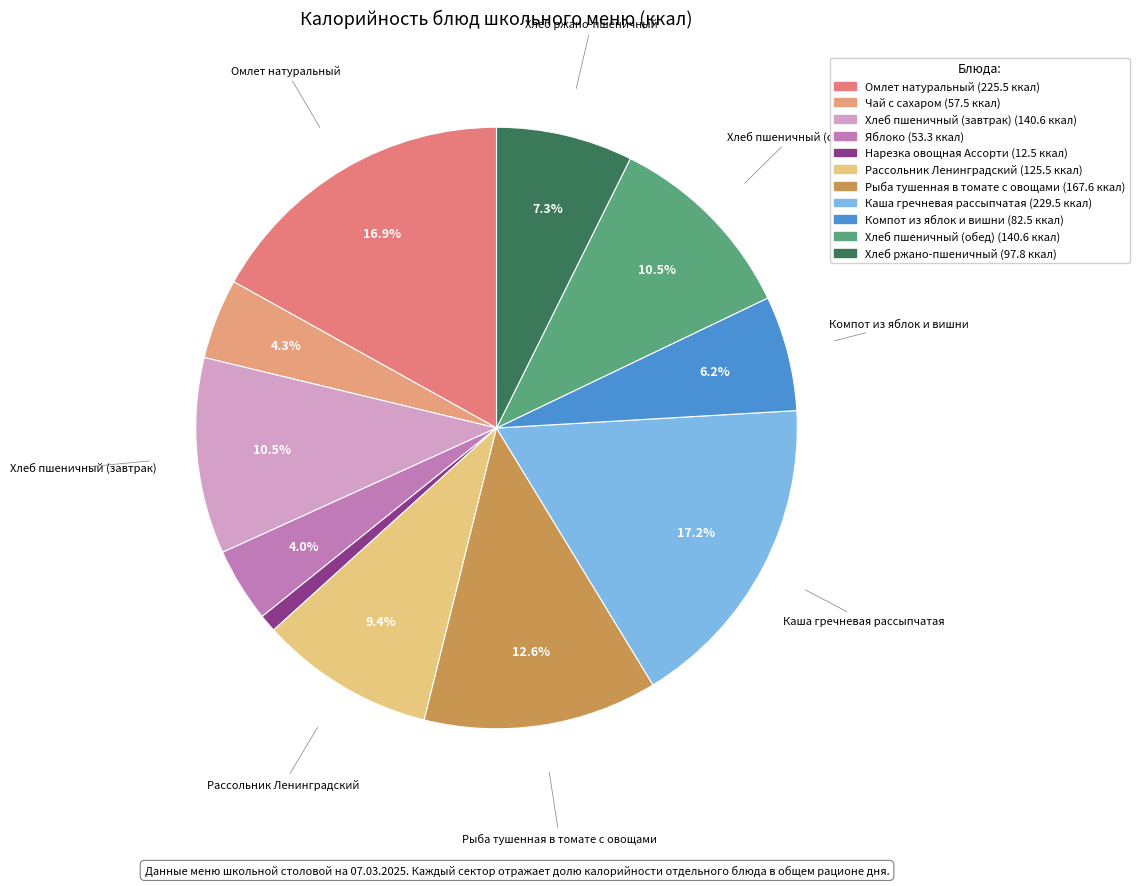

The Чай с сахаром slice represents 19% of the pie. True or false?

False